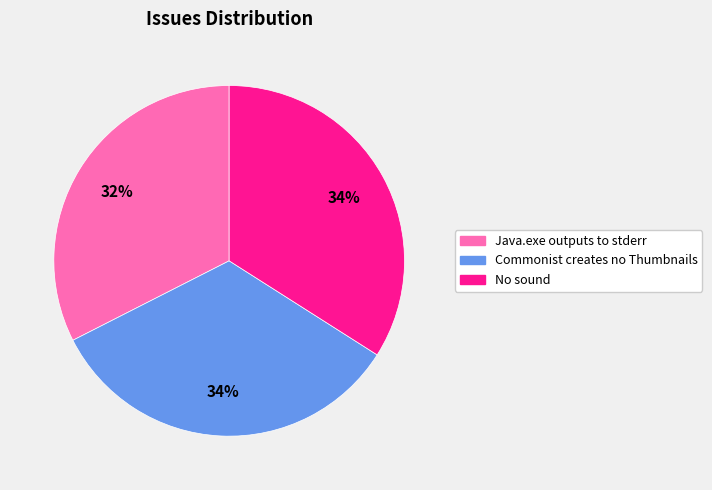

Combined, do Commonist creates no Thumbnails and Java.exe outputs to stderr account for over 50%?

Yes